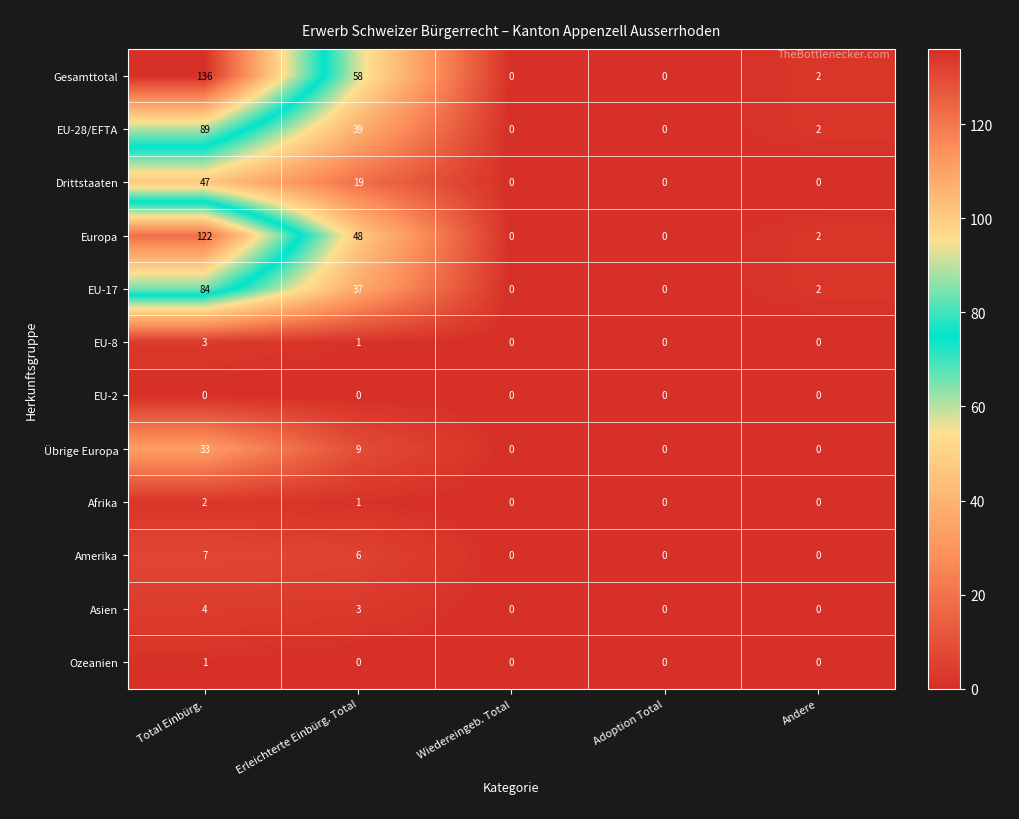

List the series in order of their peak value, lowest first.

EU-2, Ozeanien, Afrika, EU-8, Asien, Amerika, Übrige Europa, Drittstaaten, EU-17, EU-28/EFTA, Europa, Gesamttotal